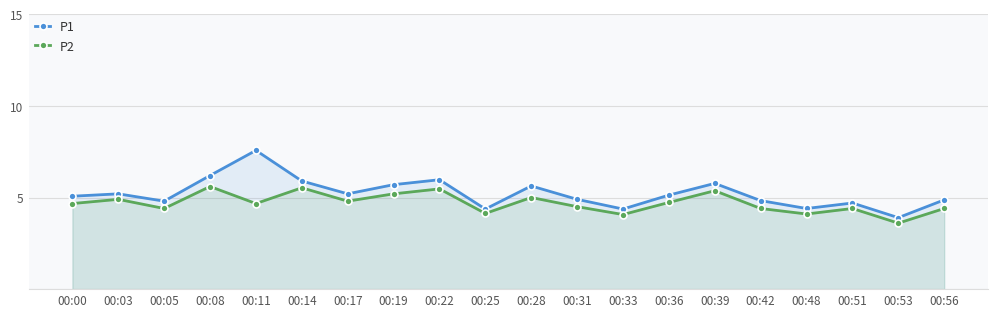

Does the chart have visible grid lines?

Yes